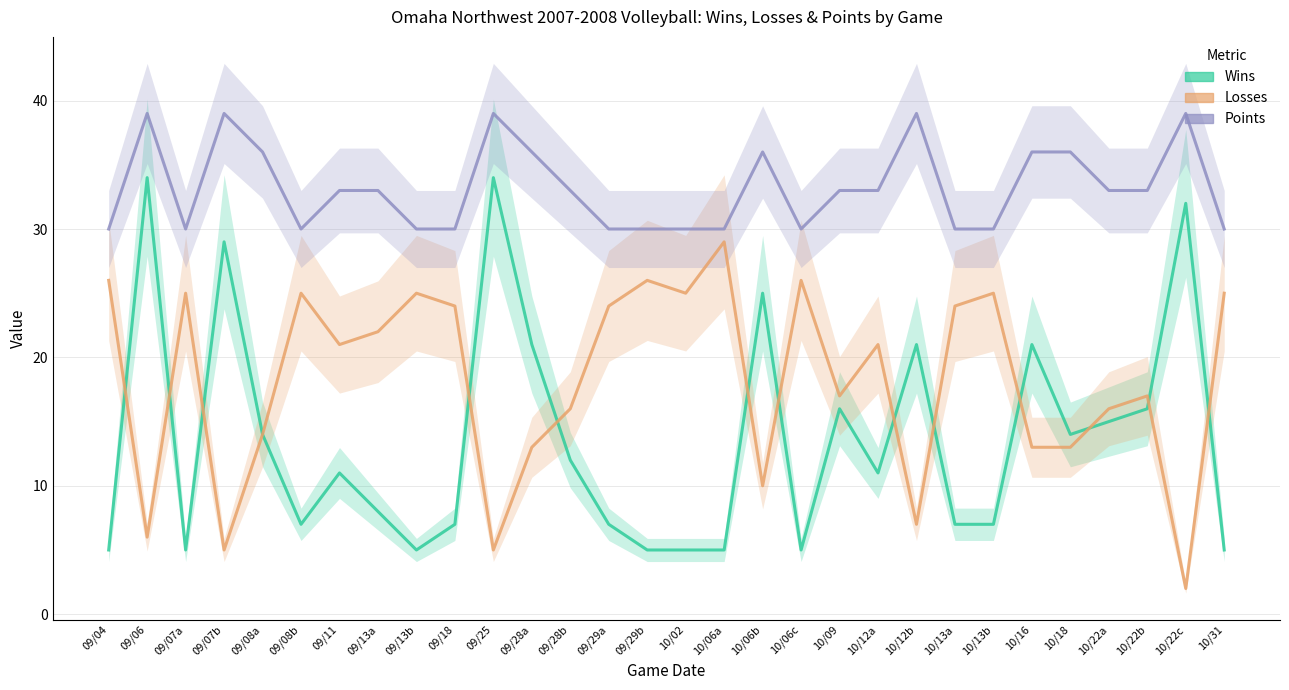

How many data points in Points are above 33?

10